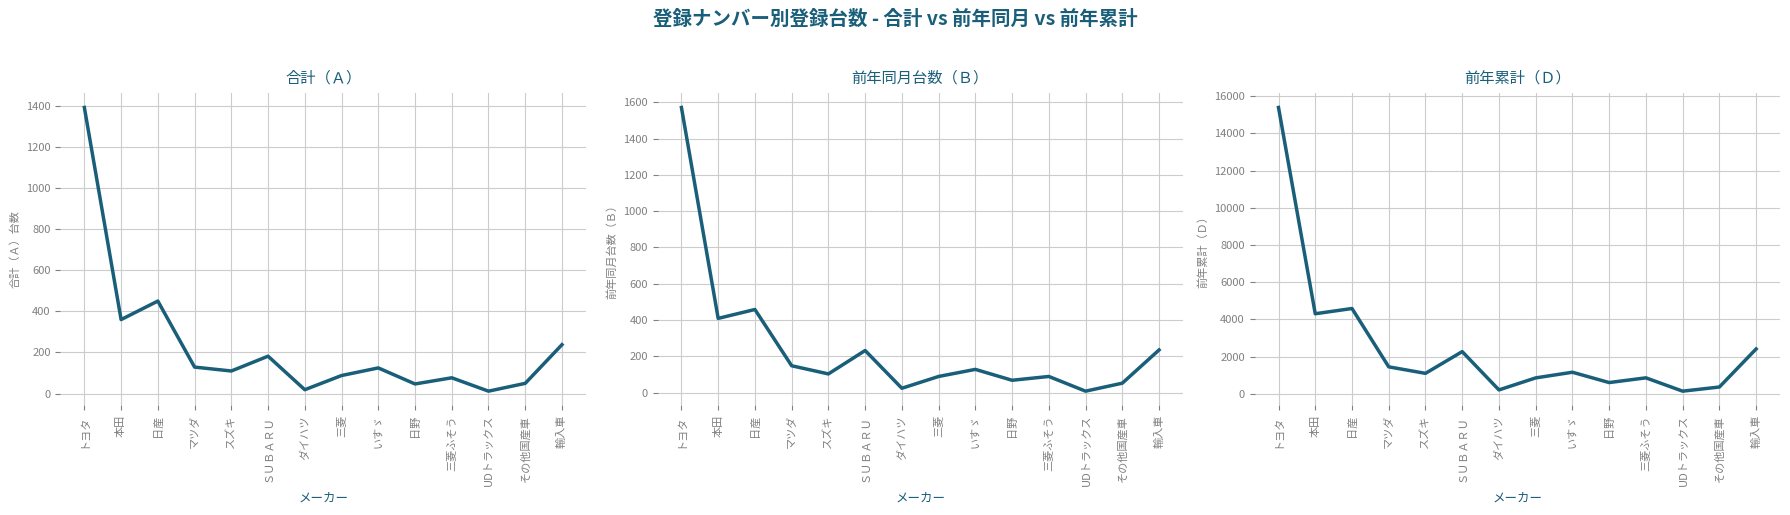

What is the difference between the second highest and minimum values in the １月からの累計 前年（Ｄ） series?

4442